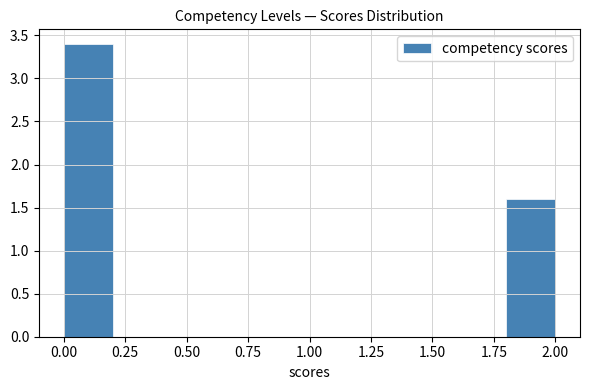

Reading left to right, list every bar in this chart as the range it spans on the x-axis followed by its height. The values are not printed on the chart, so give them approximately, as read against the axis.

0.0 to 0.2: 3.4
0.2 to 0.4: 0
0.4 to 0.6: 0
0.6 to 0.8: 0
0.8 to 1.0: 0
1.0 to 1.2: 0
1.2 to 1.4: 0
1.4 to 1.6: 0
1.6 to 1.8: 0
1.8 to 2.0: 1.6